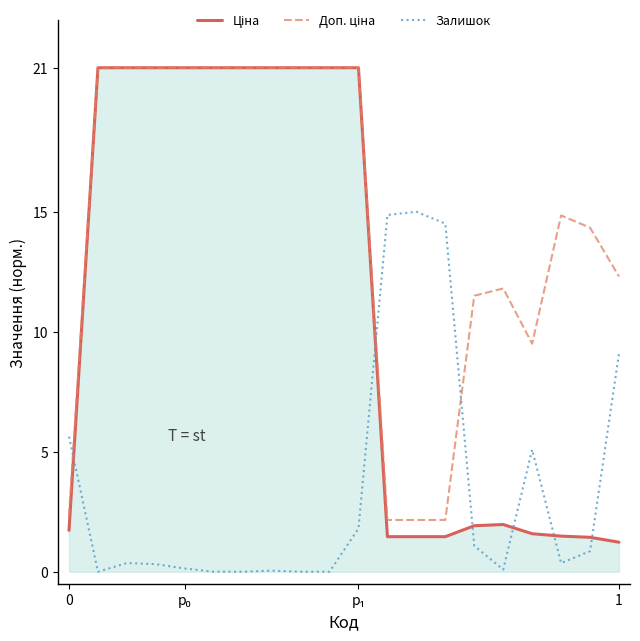

What is the maximum value shown in the chart?

21.0